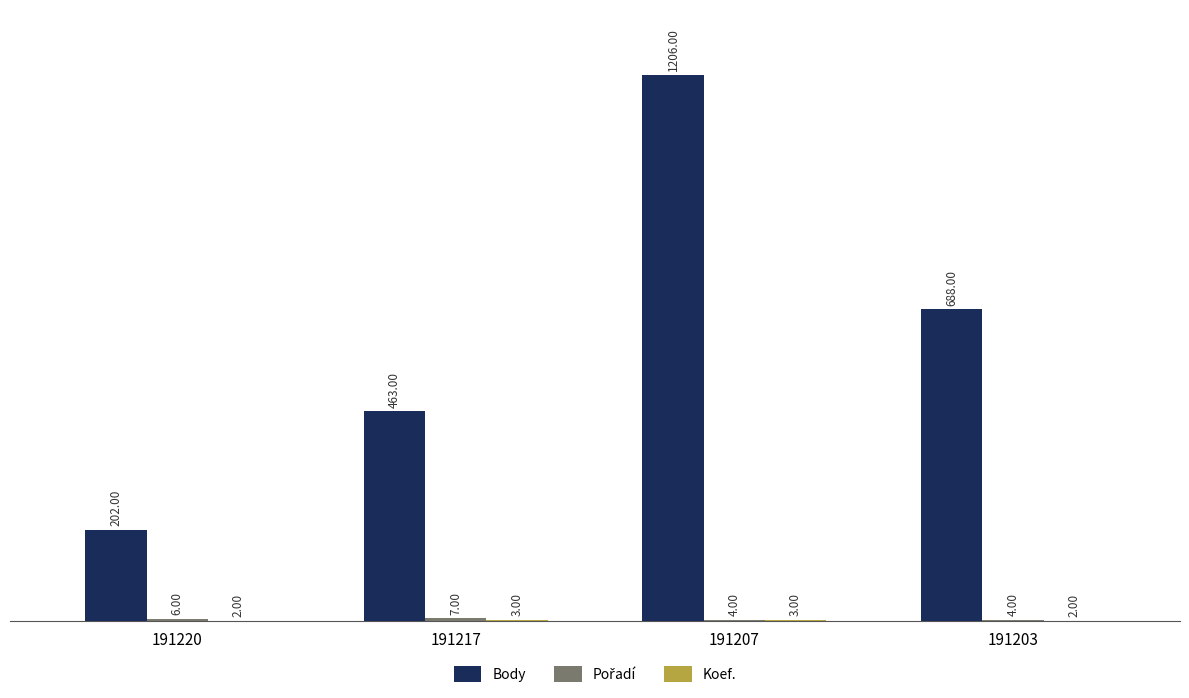

Which series changed the most between 191220 and 191207?

Body